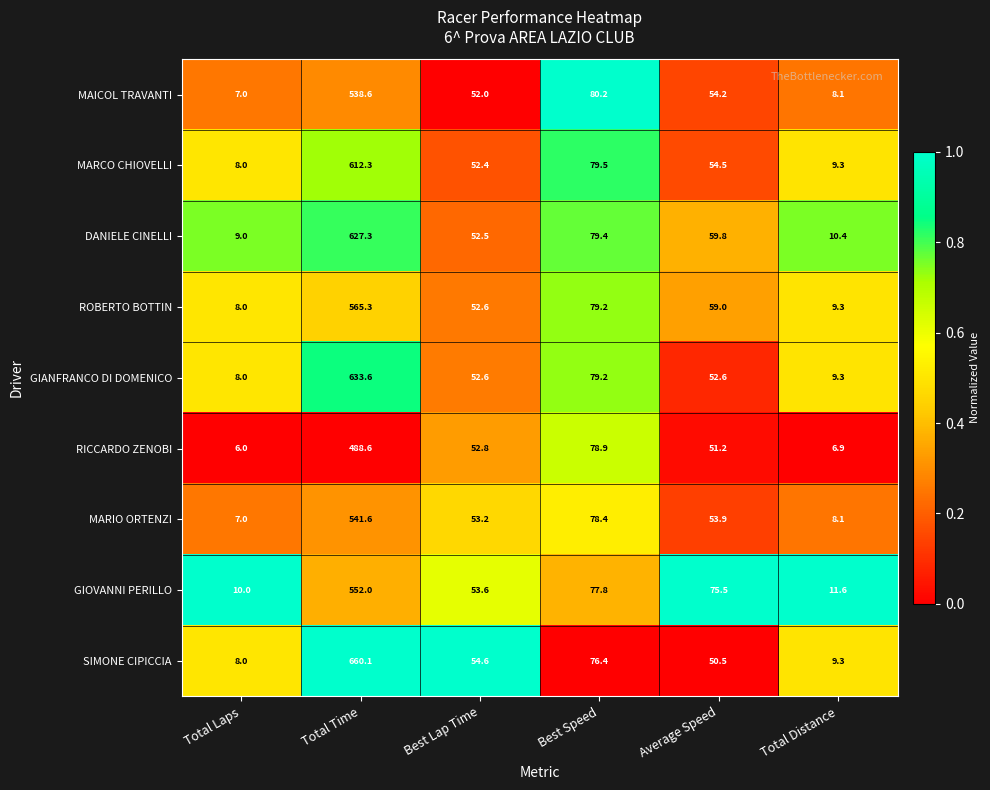

What is the sum of the MARCO CHIOVELLI values at Best Lap Time and Total Laps?

60.4